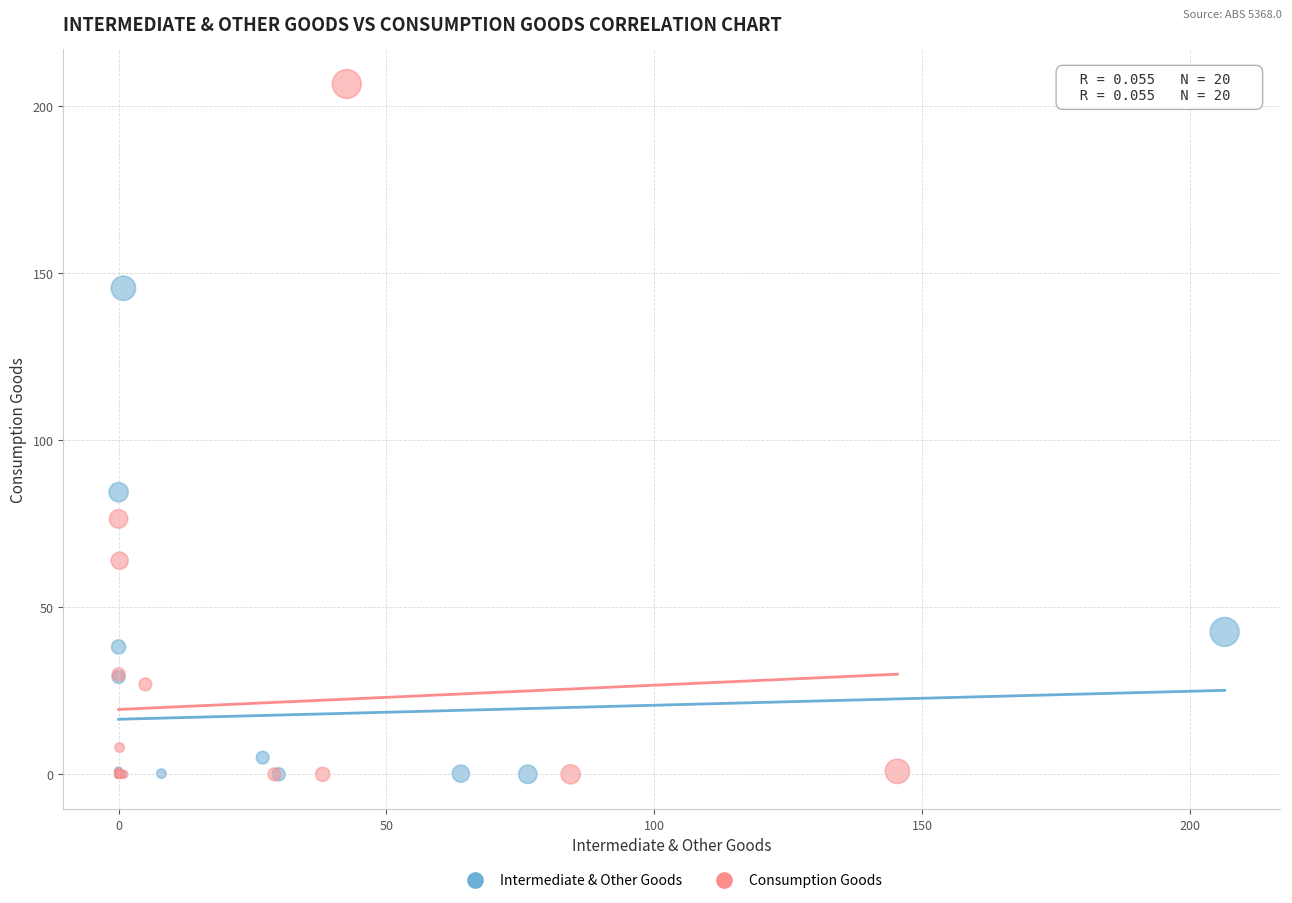

What are all the series names shown in the legend?

Intermediate & Other Goods, Consumption Goods